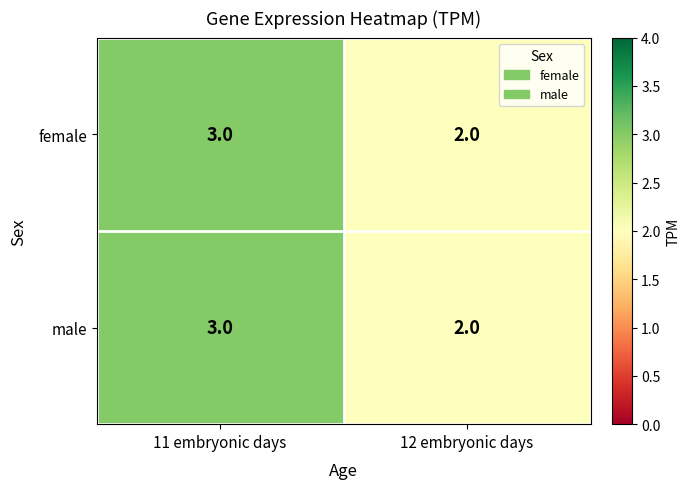

Reading right to left, list all the values displayed in this chart.

female: 2	3
male: 2	3